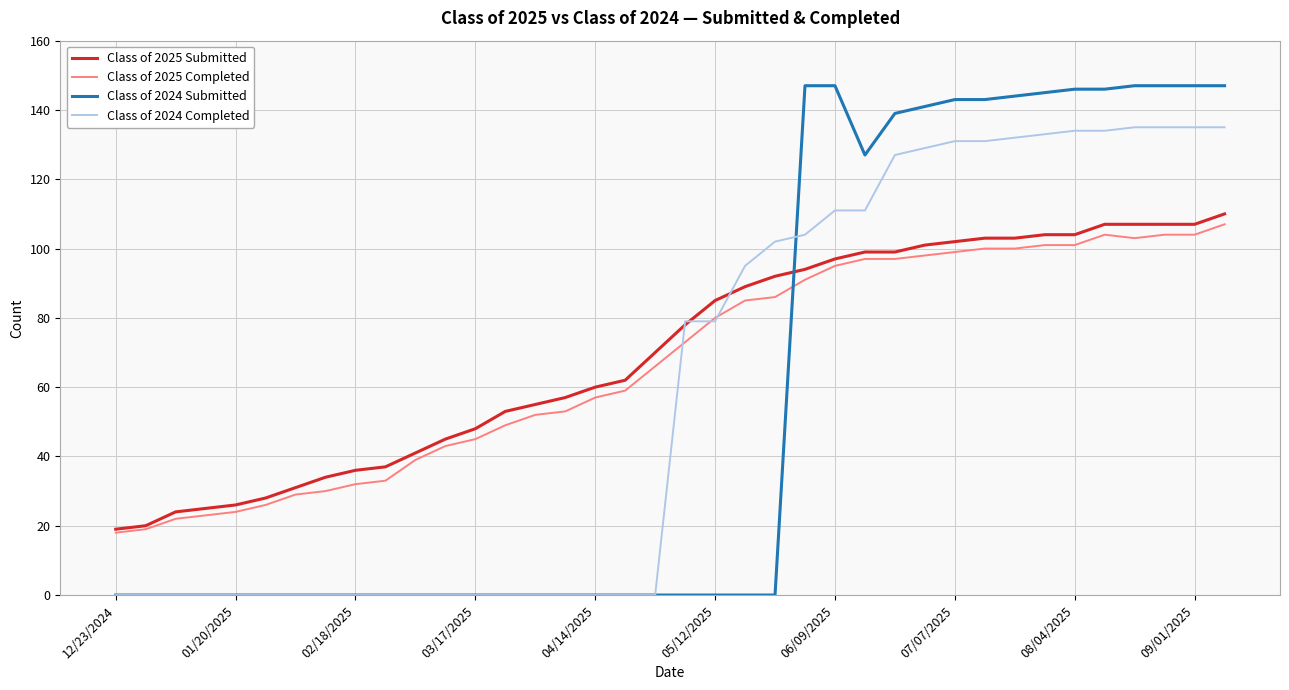

What are all the series names shown in the legend?

Class of 2025 Submitted, Class of 2025 Completed, Class of 2024 Submitted, Class of 2024 Completed